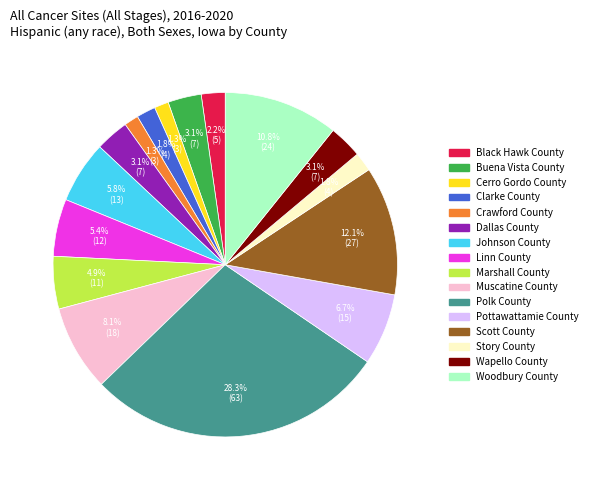

Is there a majority slice in this chart?

No